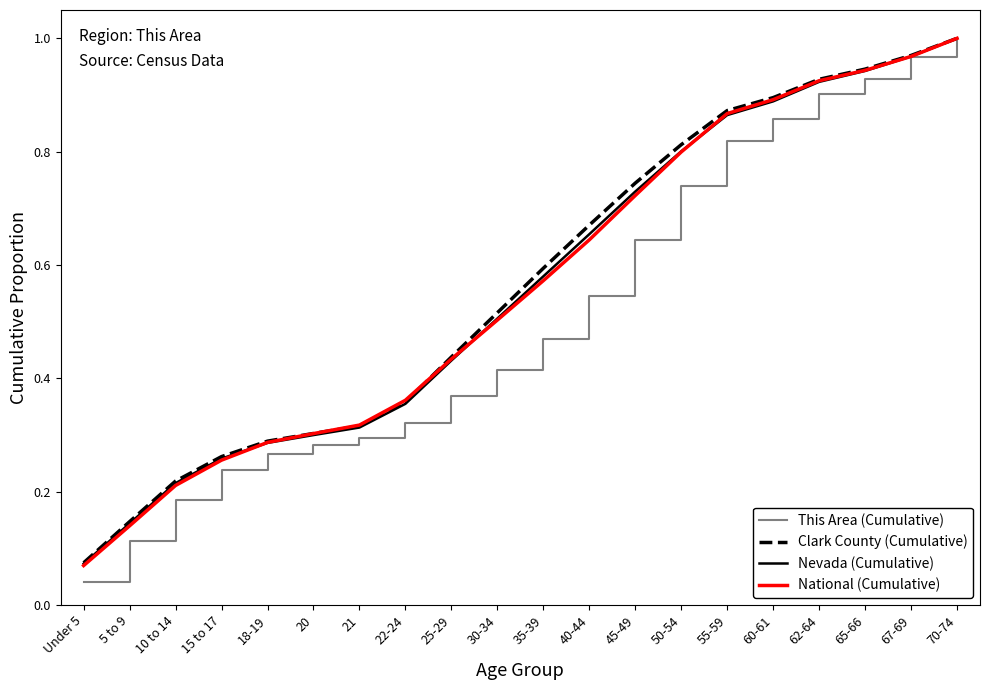

At which label is This Area (Cumulative) closest to 0?

Under 5